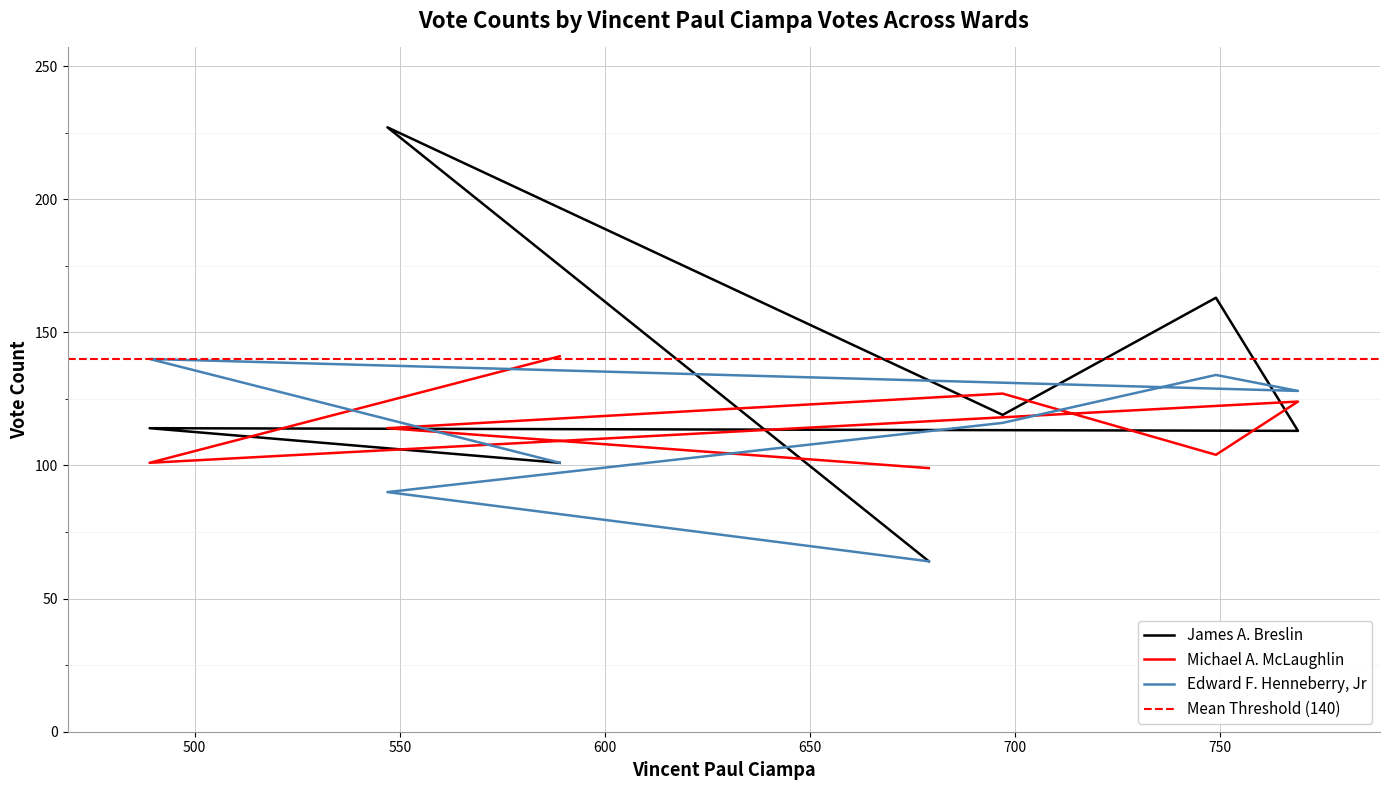

The Edward F. Henneberry, Jr series shows 90 at Ward 2. True or false?

True